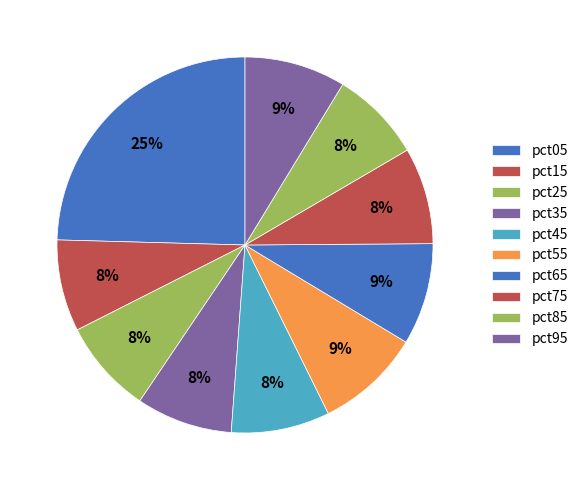

Count the number of slices in the pie.

10